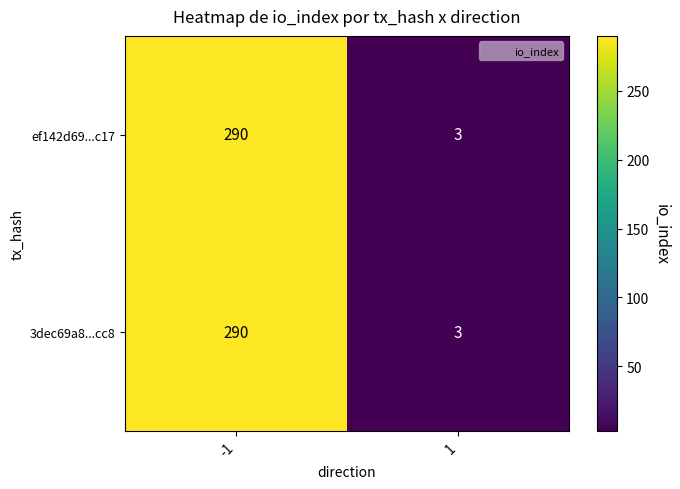

Rank the categories by 3dec69a8...cc8 value from highest to lowest.

-1, 1